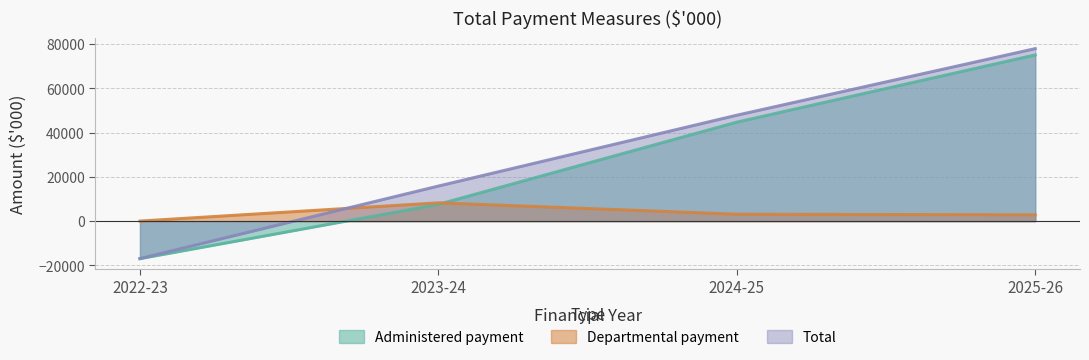

True or false: Total has a value of 12577 at 2024-25.

False